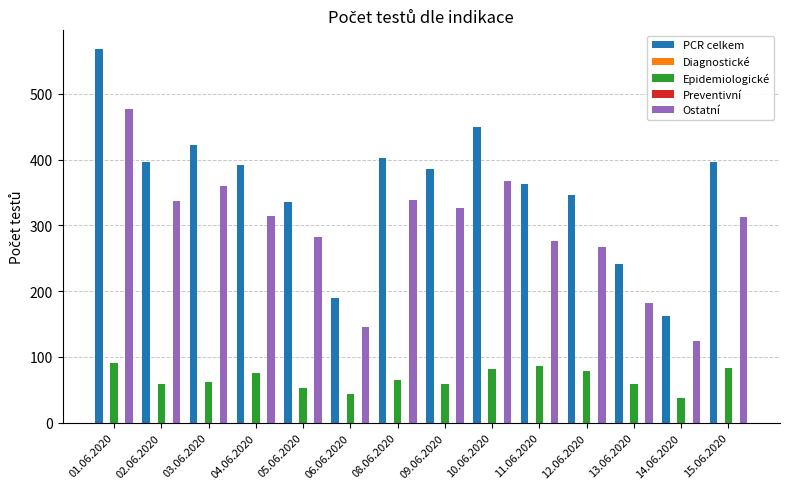

Reading right to left, what are all the values shown in this chart?

PCR celkem: 15.06.2020=396	14.06.2020=162	13.06.2020=241	12.06.2020=346	11.06.2020=363	10.06.2020=449	09.06.2020=386	08.06.2020=403	06.06.2020=190	05.06.2020=335	04.06.2020=392	03.06.2020=422	02.06.2020=396	01.06.2020=568
Diagnostické: 15.06.2020=0	14.06.2020=0	13.06.2020=0	12.06.2020=0	11.06.2020=0	10.06.2020=0	09.06.2020=0	08.06.2020=0	06.06.2020=0	05.06.2020=0	04.06.2020=0	03.06.2020=0	02.06.2020=0	01.06.2020=0
Epidemiologické: 15.06.2020=83	14.06.2020=38	13.06.2020=59	12.06.2020=79	11.06.2020=86	10.06.2020=82	09.06.2020=59	08.06.2020=65	06.06.2020=44	05.06.2020=53	04.06.2020=76	03.06.2020=62	02.06.2020=59	01.06.2020=91
Preventivní: 15.06.2020=0	14.06.2020=0	13.06.2020=0	12.06.2020=0	11.06.2020=0	10.06.2020=0	09.06.2020=0	08.06.2020=0	06.06.2020=0	05.06.2020=0	04.06.2020=0	03.06.2020=0	02.06.2020=0	01.06.2020=0
Ostatní: 15.06.2020=313	14.06.2020=124	13.06.2020=182	12.06.2020=267	11.06.2020=277	10.06.2020=367	09.06.2020=327	08.06.2020=338	06.06.2020=146	05.06.2020=282	04.06.2020=315	03.06.2020=360	02.06.2020=337	01.06.2020=477